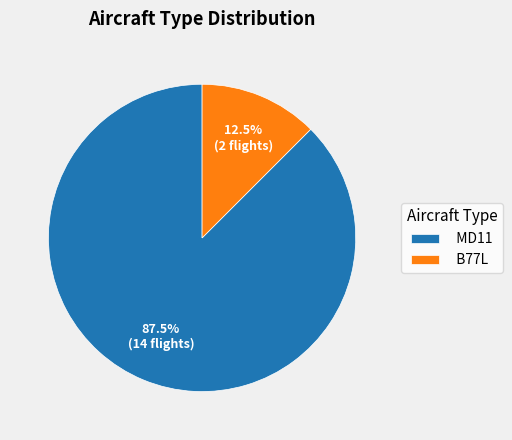

What is the largest slice in the pie chart?

MD11